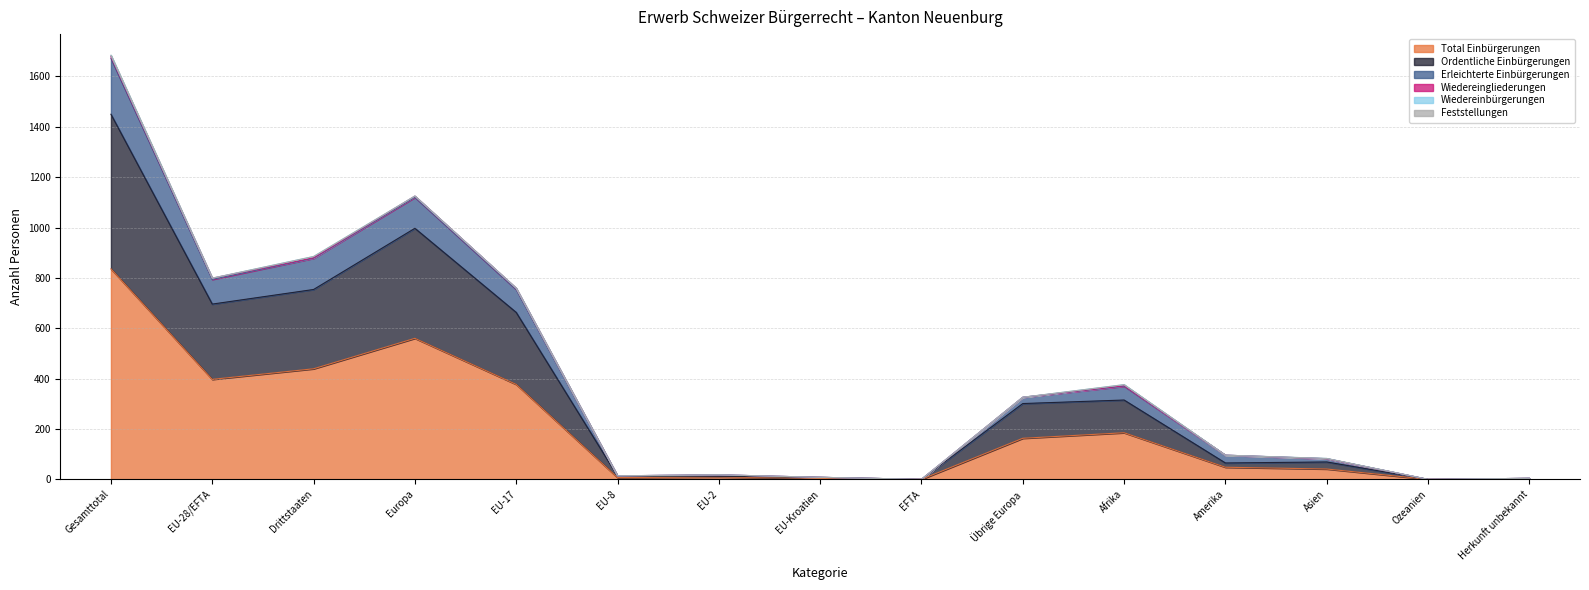

True or false: Erleichterte Einbürgerungen and Total Einbürgerungen intersect in this chart.

False